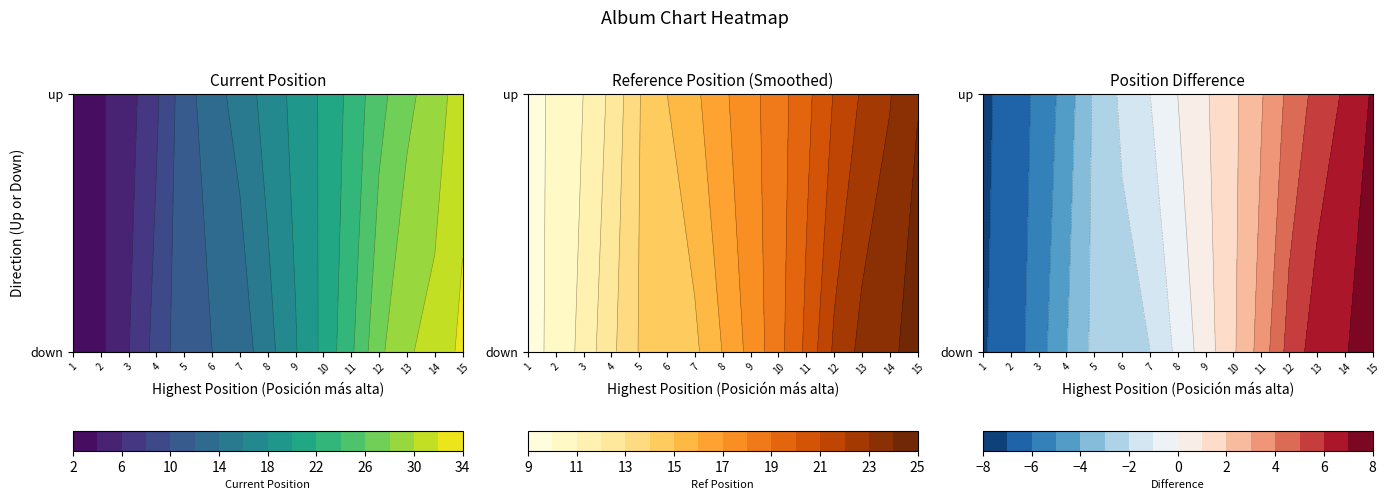

What is the sum of all down values?

258